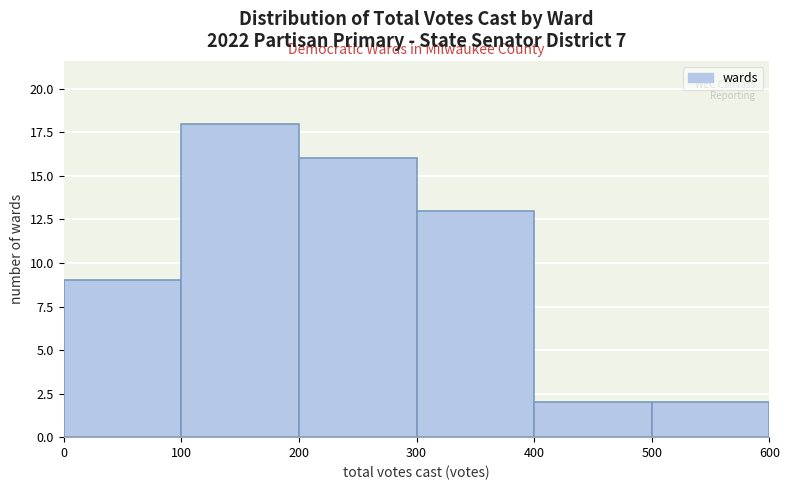

How tall is the bar that spans 200 to 300 on the x-axis? The values are not printed on the chart, so give them approximately, as read against the axis.

16